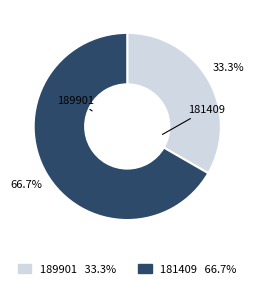

What is the ratio of the value at 189901 to the value at 181409?

0.5